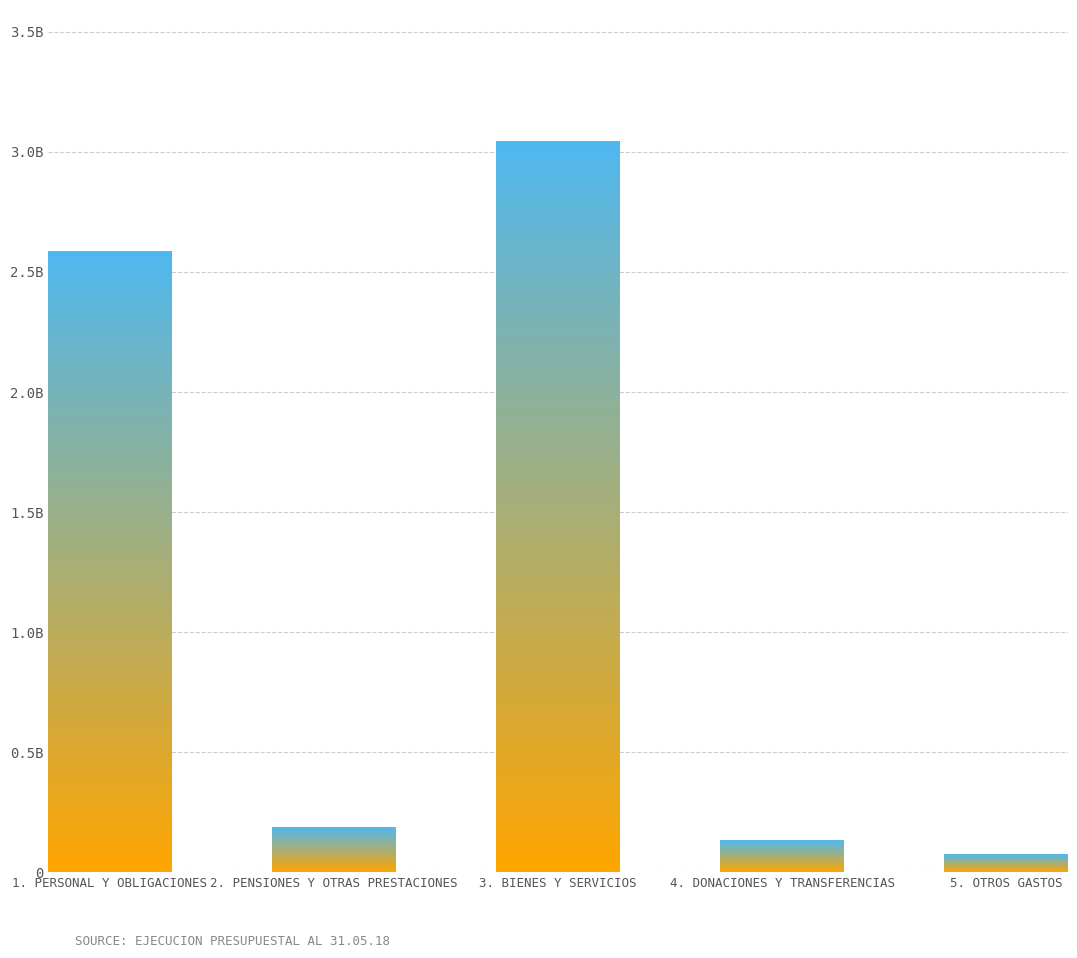

How many series are shown in this chart?

1